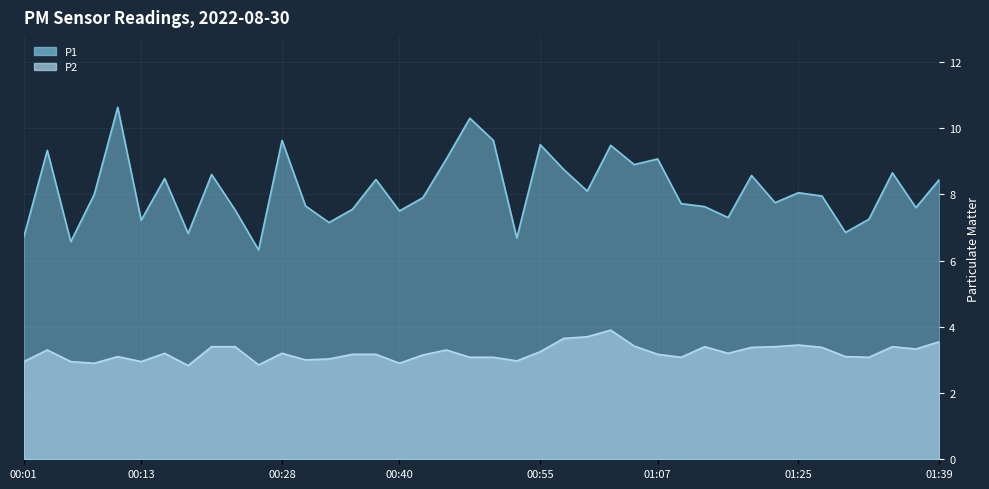

What is the difference between the highest and lowest values at 01:30?

3.7